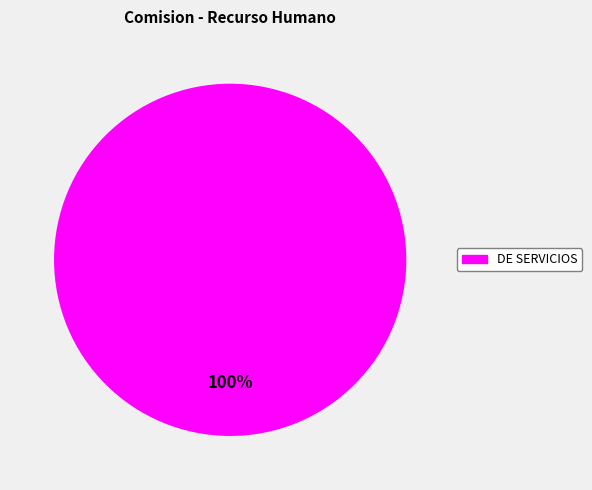

How many slices are in this pie chart?

1